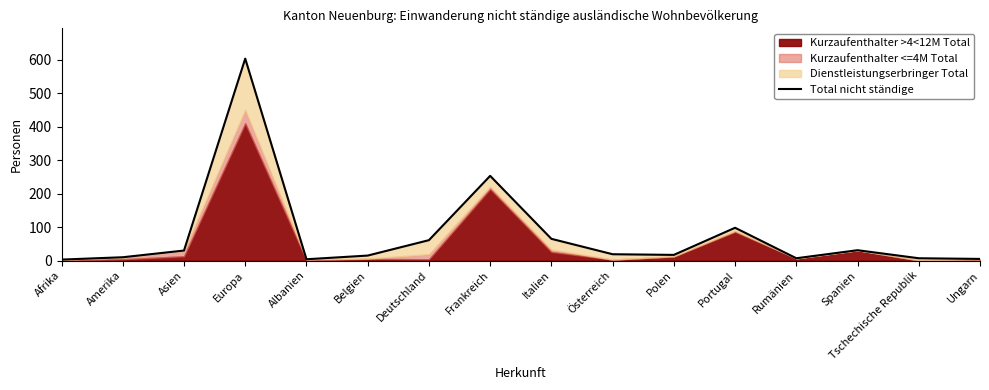

Which has a higher value, Portugal or Frankreich?

Frankreich